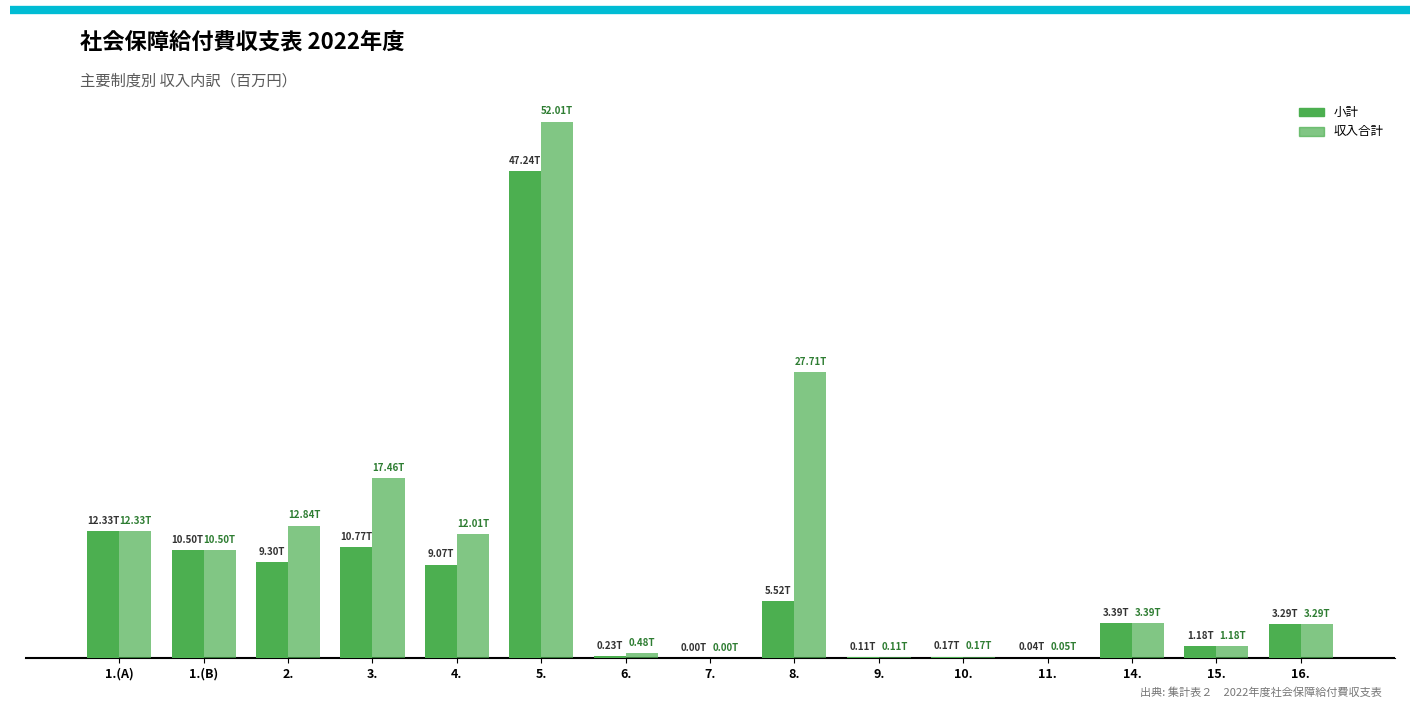

List the labels in order of 収入合計 value, smallest first.

7., 11., 9., 10., 6., 15., 16., 14., 1.(B), 4., 1.(A), 2., 3., 8., 5.